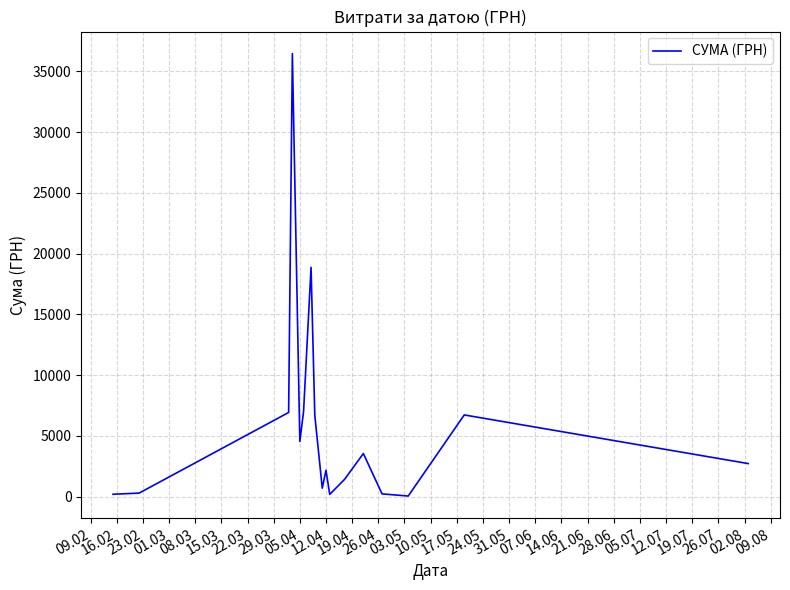

What is the difference between the maximum and minimum values?

36399.8